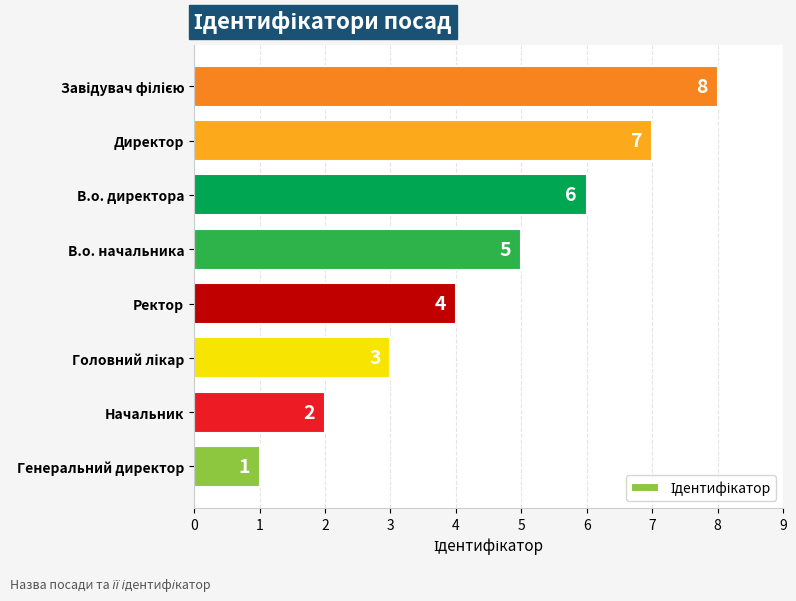

The value at В.о. директора is 6. True or false?

True